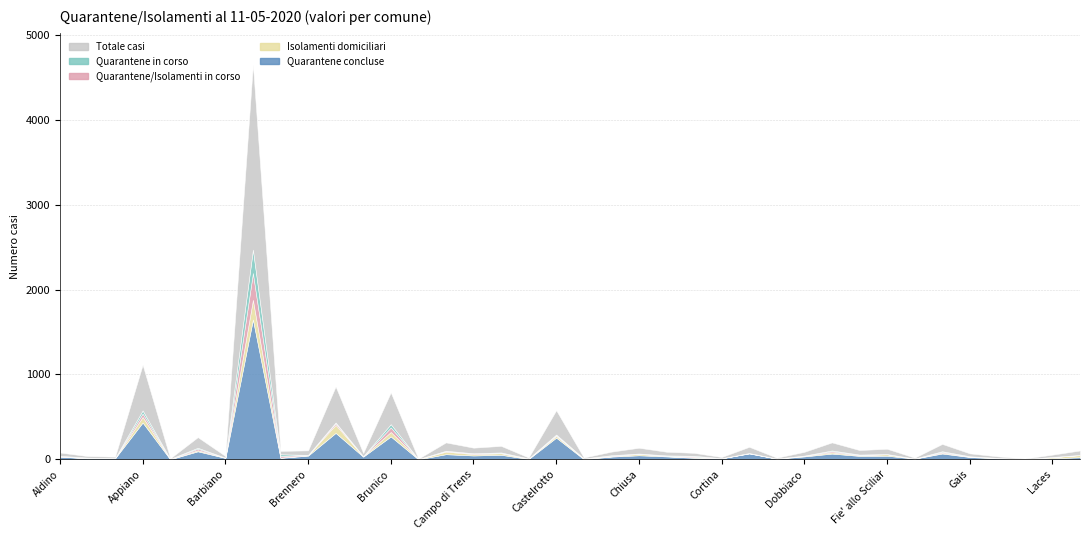

What is the average value of the Isolamenti domiciliari series?

19